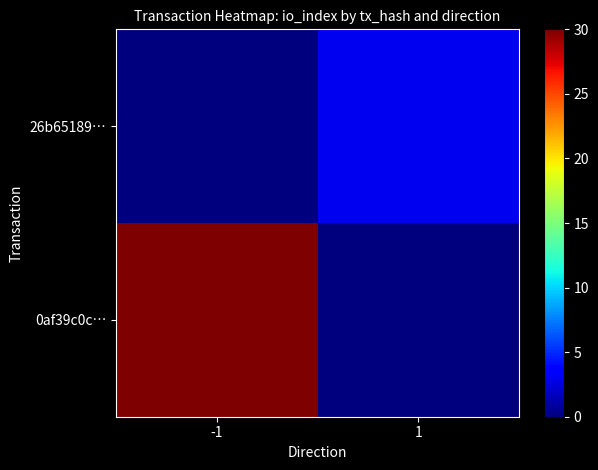

Which series has the largest total across all categories?

0af39c0c…